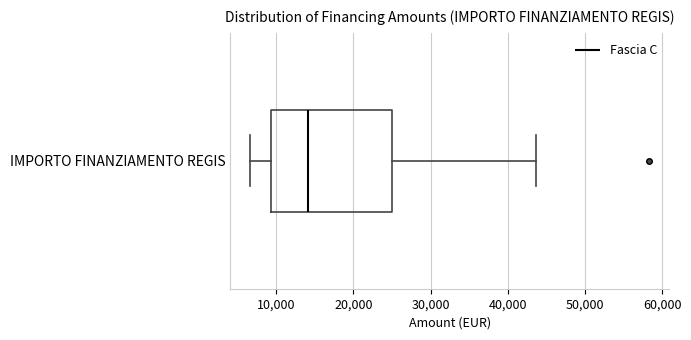

Read this box plot against the x-axis: the position of the median line, the range covered by the box, and the ends of both whiskers. The values are not printed on the chart, so give them approximately, as read against the axis.

median 14000, box 9000 to 25000, whiskers 7000 to 44000